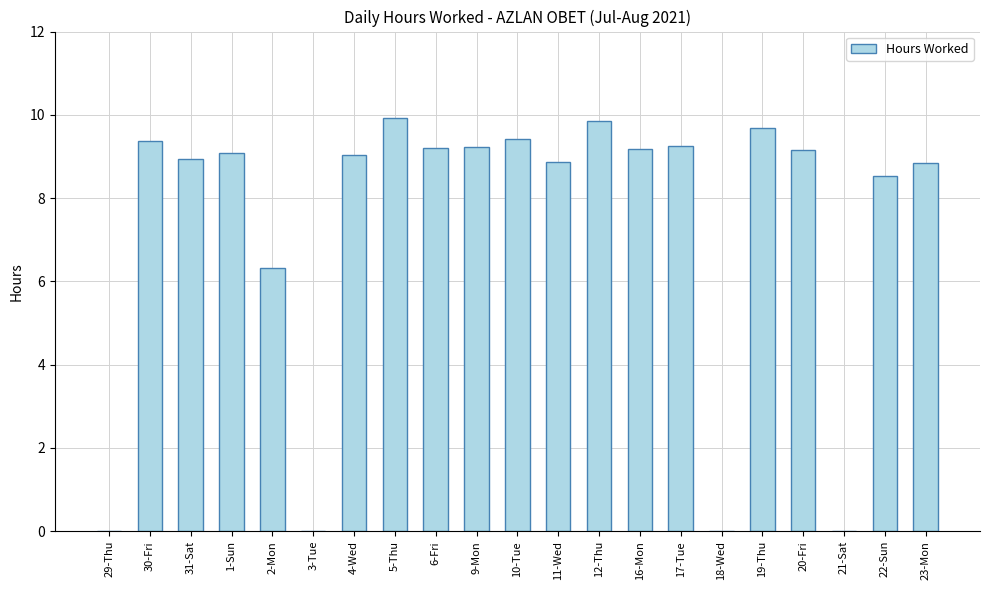

Which has a higher value, 6-Fri or 31-Sat?

6-Fri